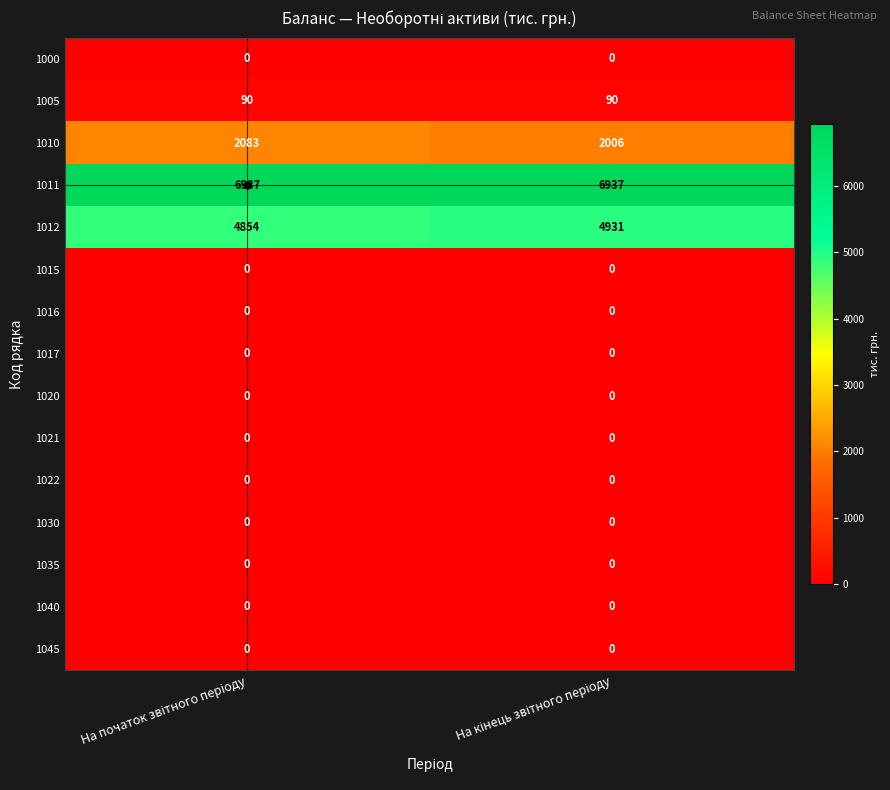

Which series has the largest total across all categories?

1011